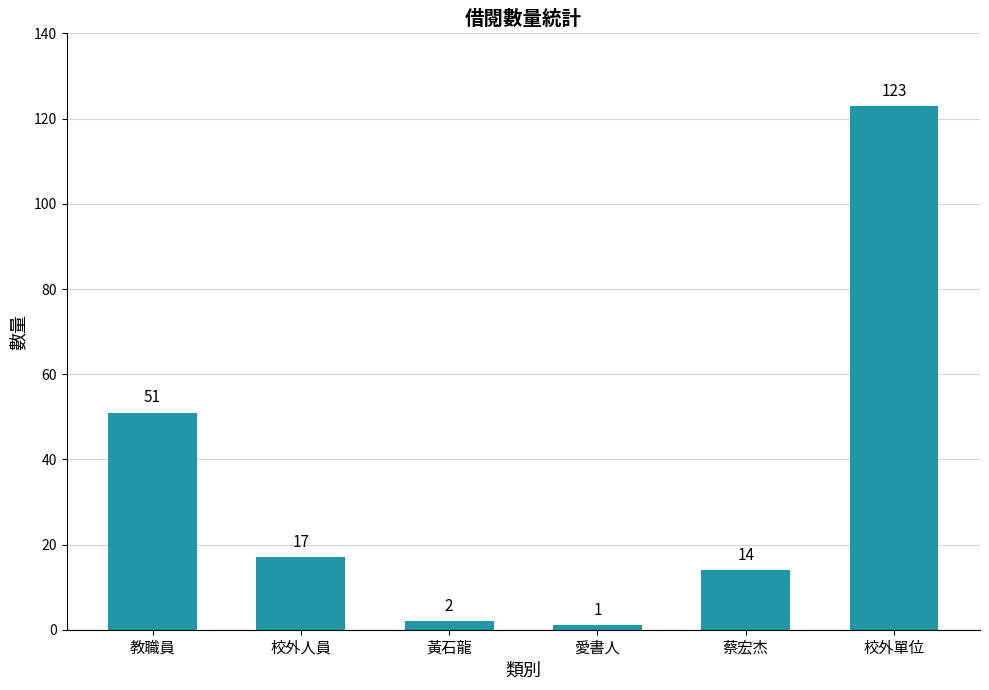

List the labels in order of value, largest first.

校外單位, 教職員, 校外人員, 蔡宏杰, 黃石龍, 愛書人